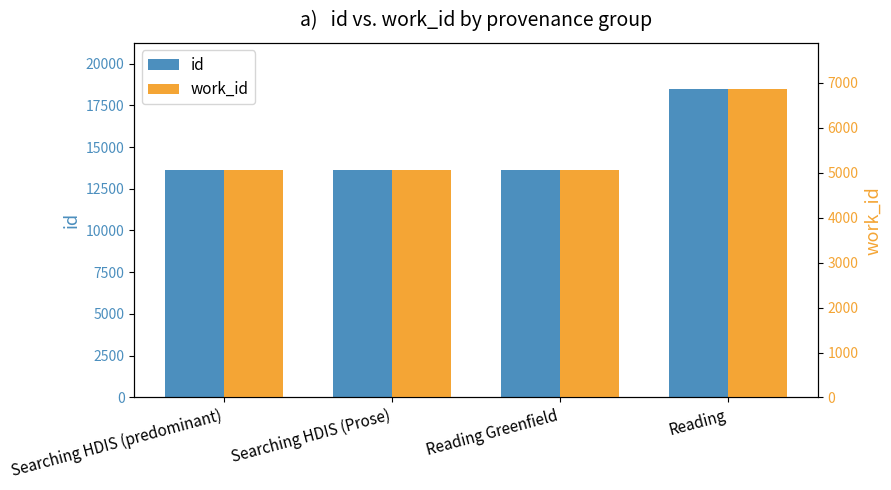

How many bars are there in each group?

2